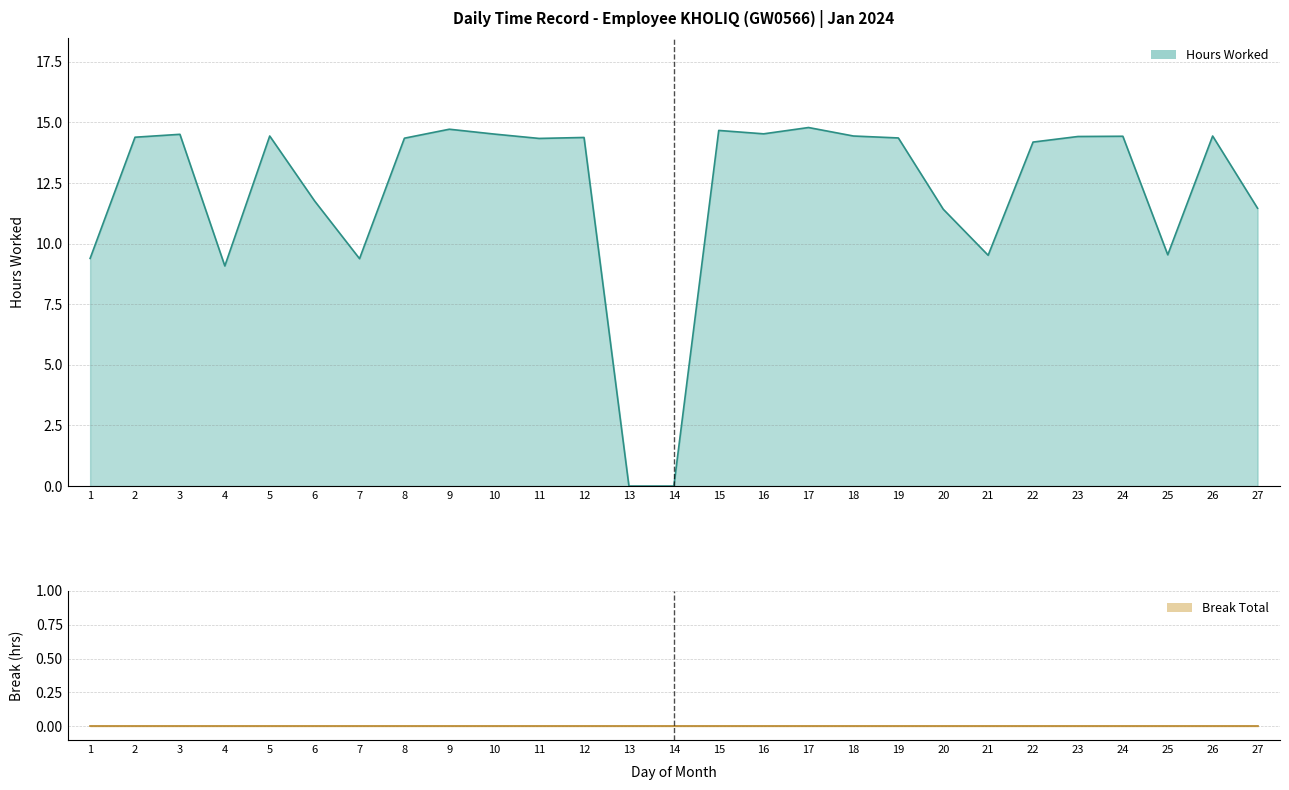

Is it true that the value at 18 is 14.4?

True